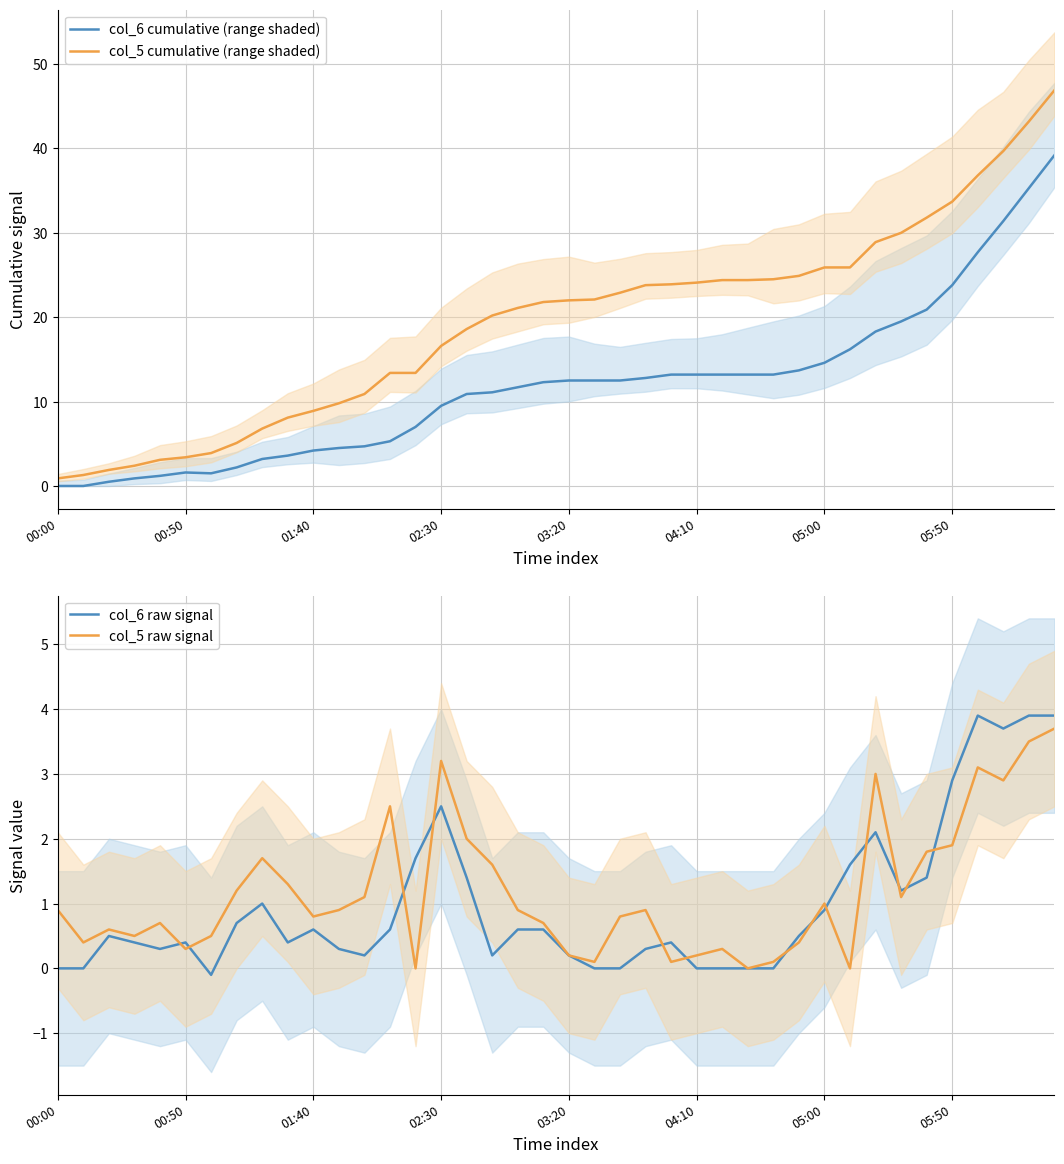

What is the value of the col_6 raw signal point at the 13th from the left?

0.2